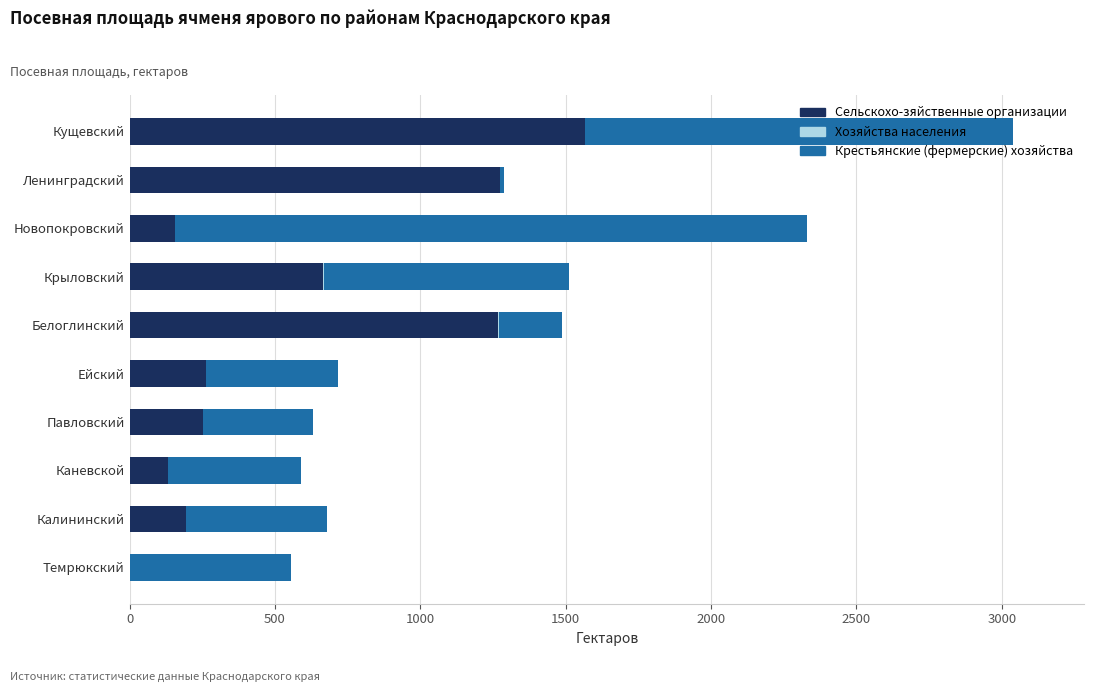

At which label is Сельскохо-зяйственные организации closest to 782?

Крыловский